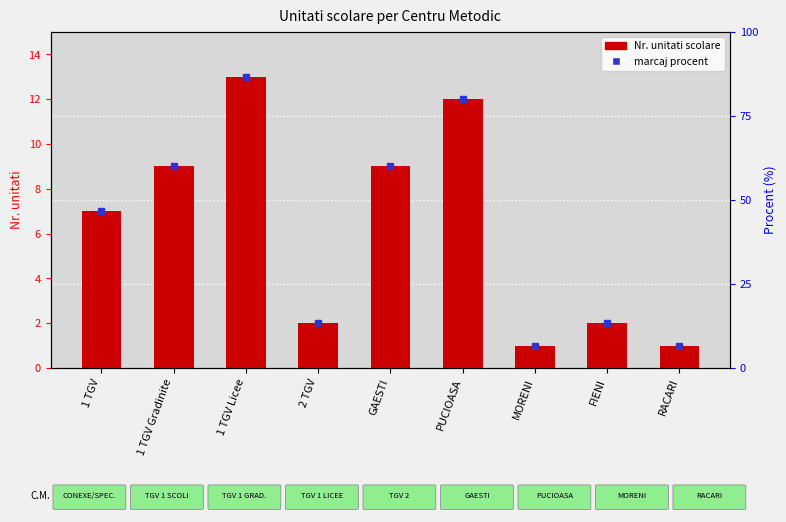

Count the number of data series in this chart.

1